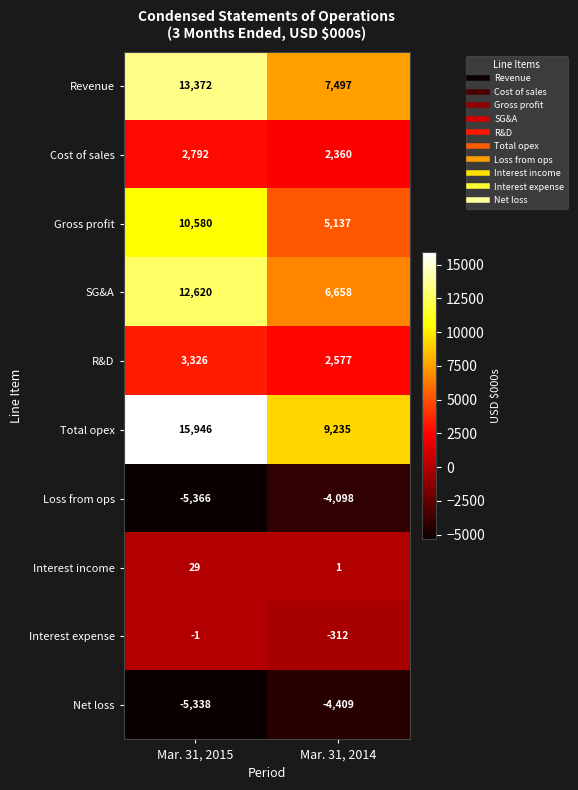

Which series has the largest total across all categories?

Total opex